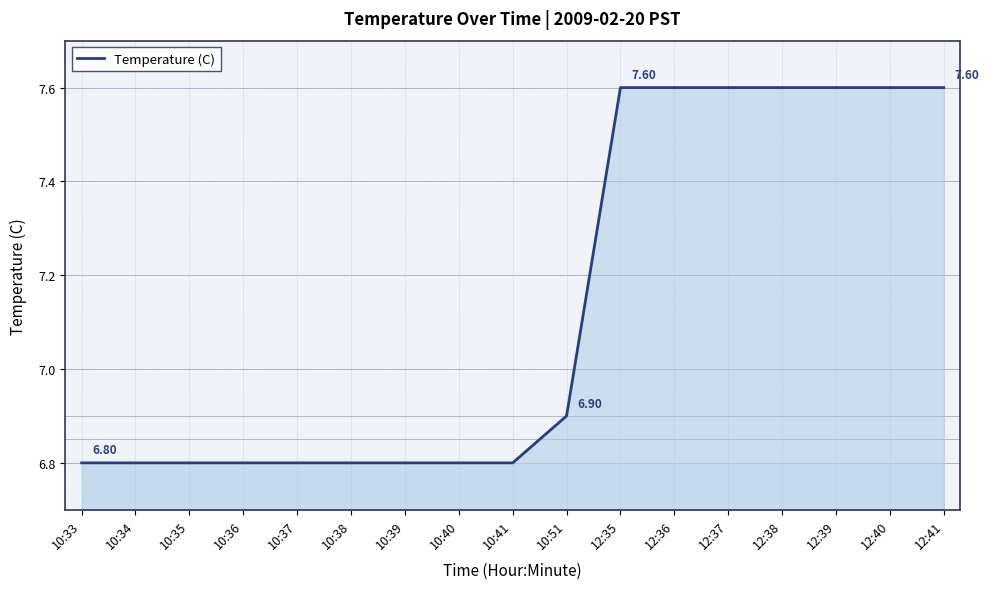

The value at 12:37 is 2.9. True or false?

False